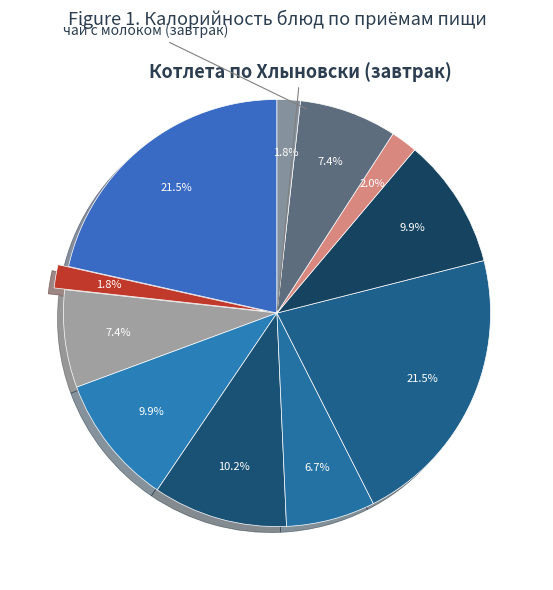

Count the number of slices in the pie.

11